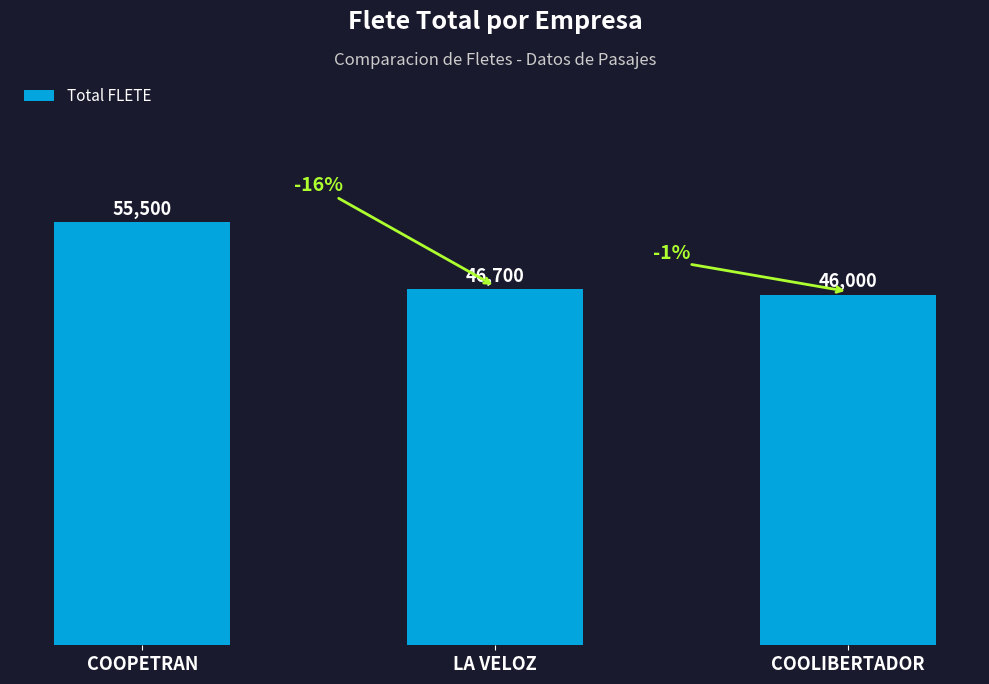

Where is the data nearest to the value 50750?

LA VELOZ